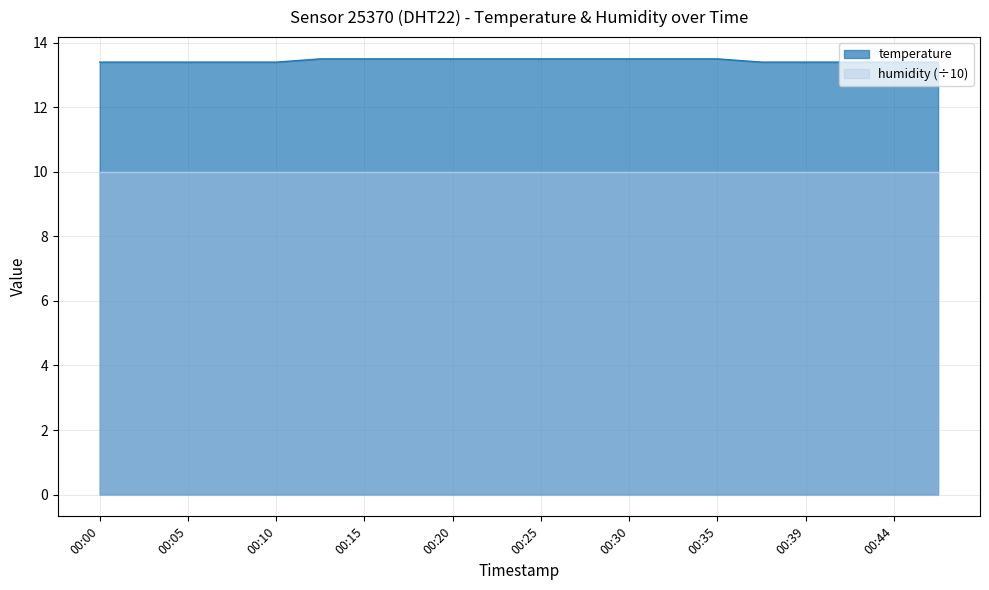

The value at 00:27 is 24.2. True or false?

False